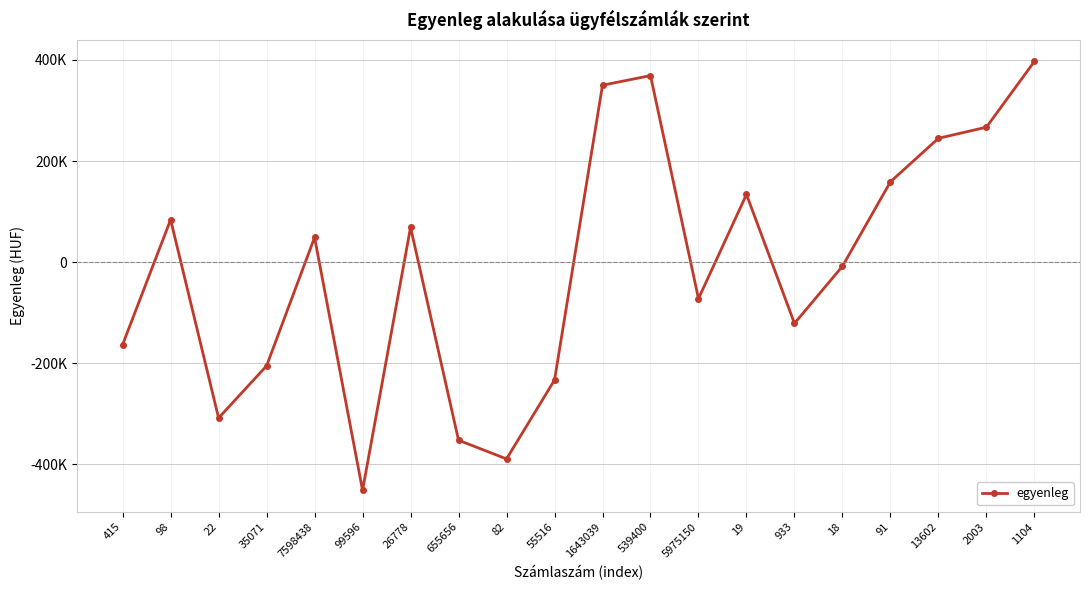

The chart shows a value of 267000 at 2003. True or false?

True